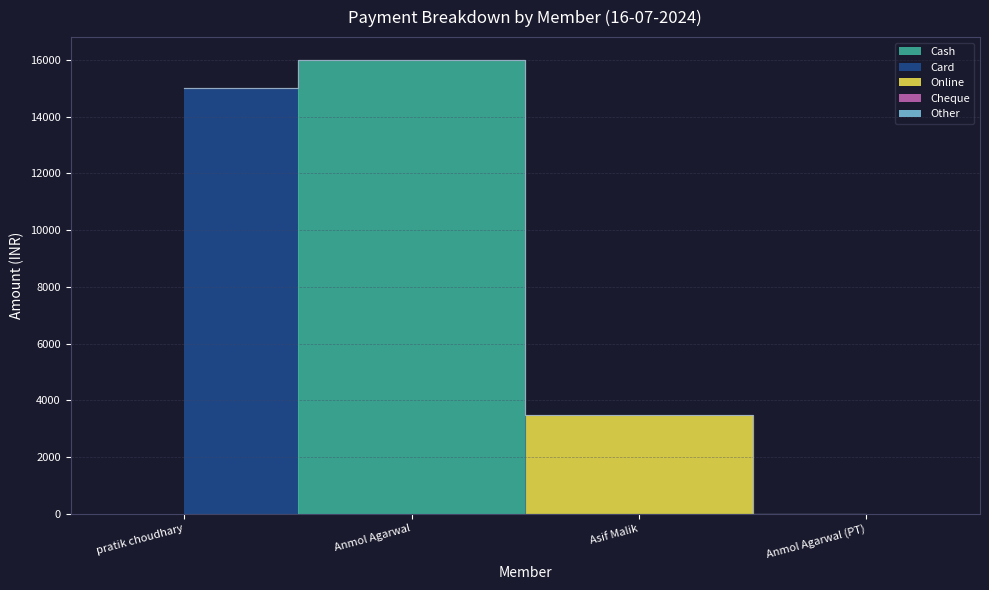

Where is the first local maximum for Cash?

Anmol Agarwal